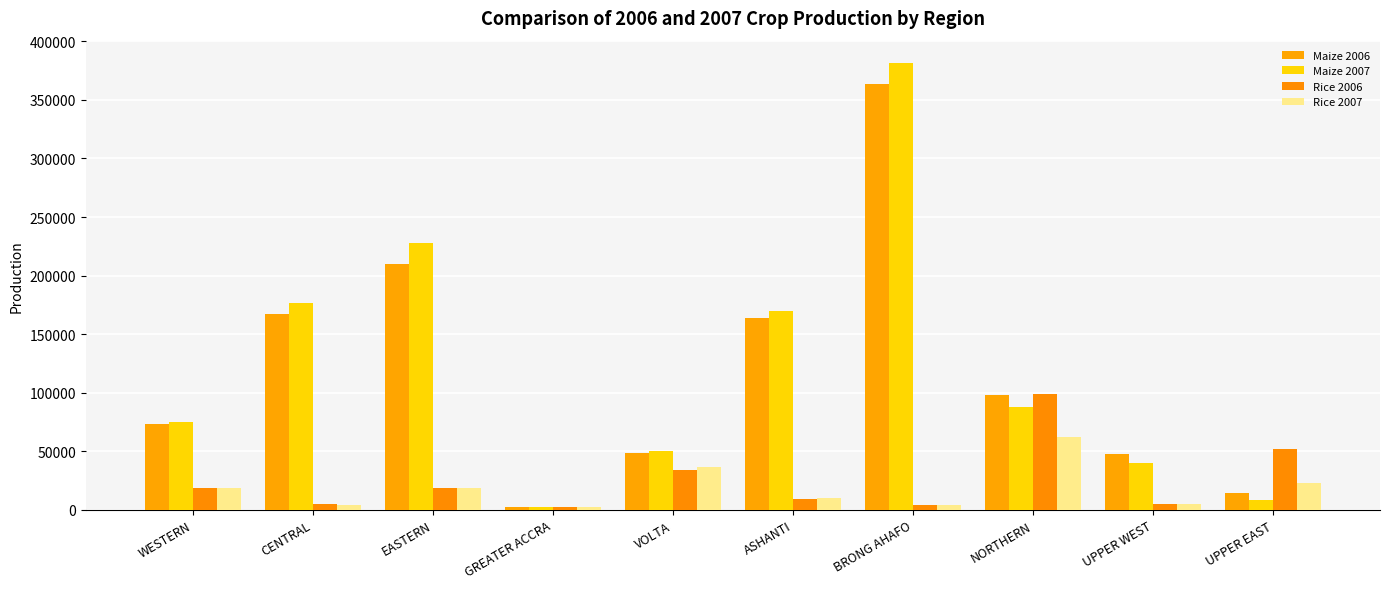

Which series has the largest range (max minus min)?

Maize 2007